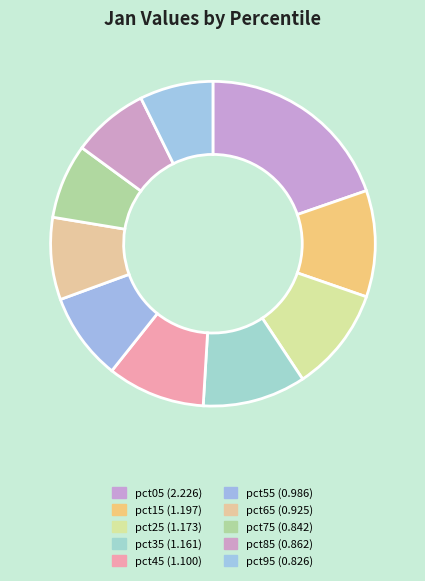

How many slices are in this pie chart?

10